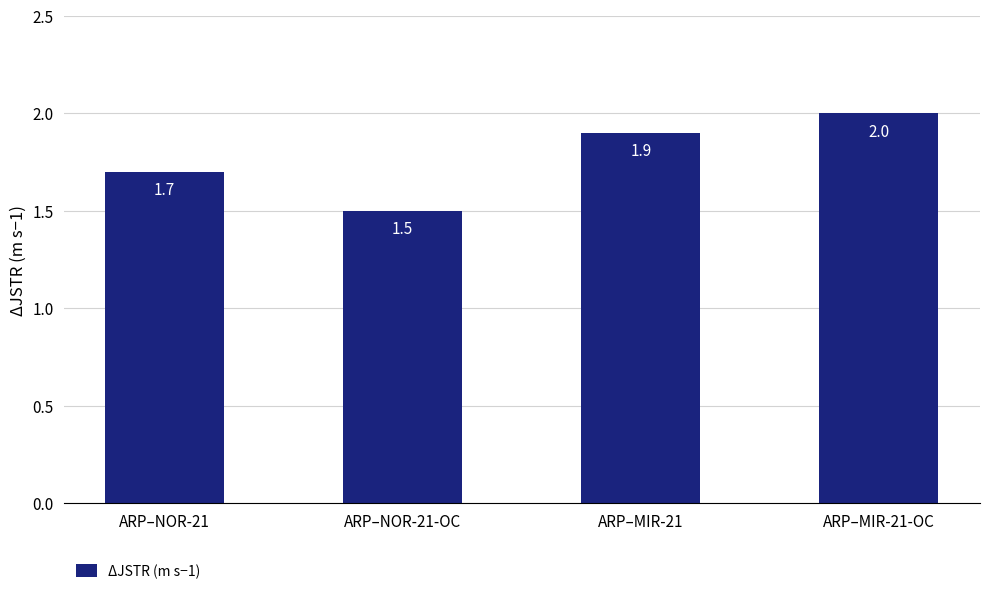

Does the chart contain any negative values?

No